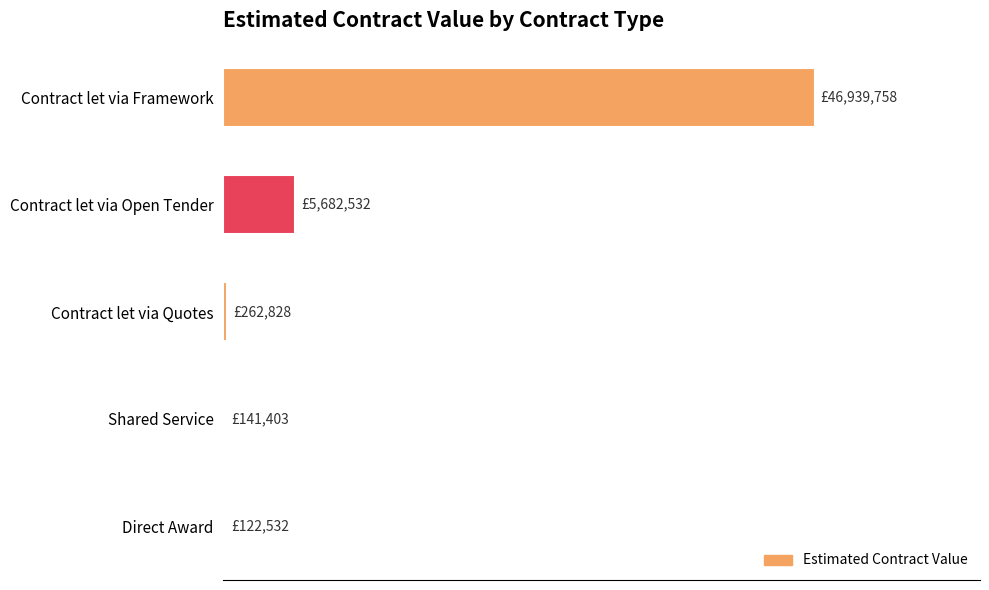

Are the bars horizontal?

Yes